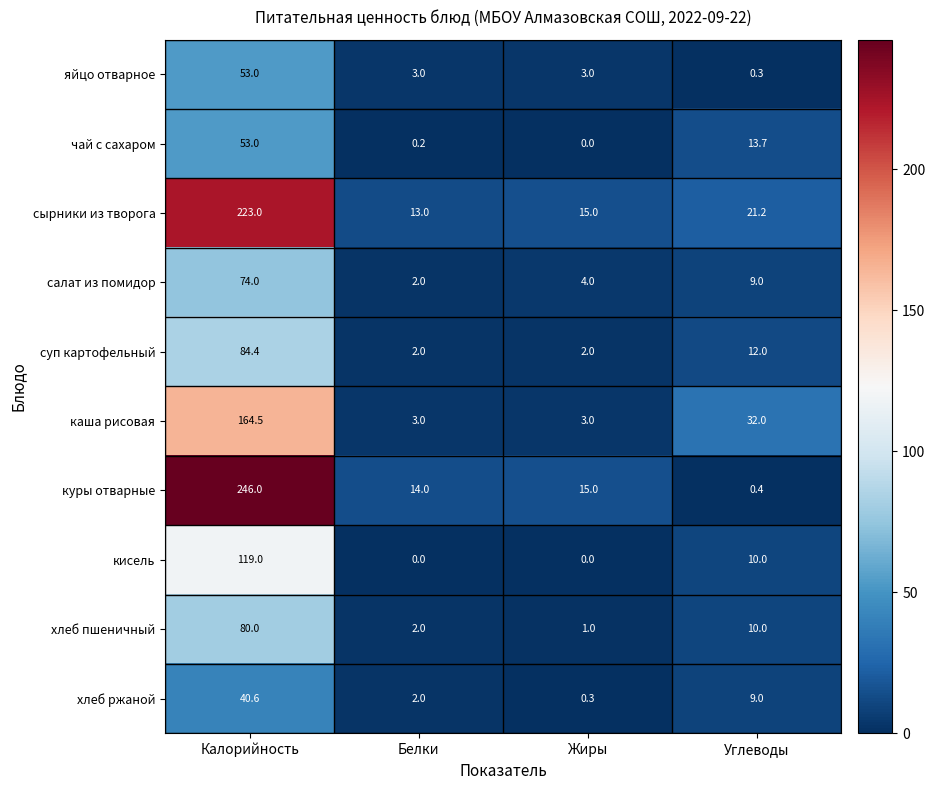

What is the sum of all кисель values?

129.0